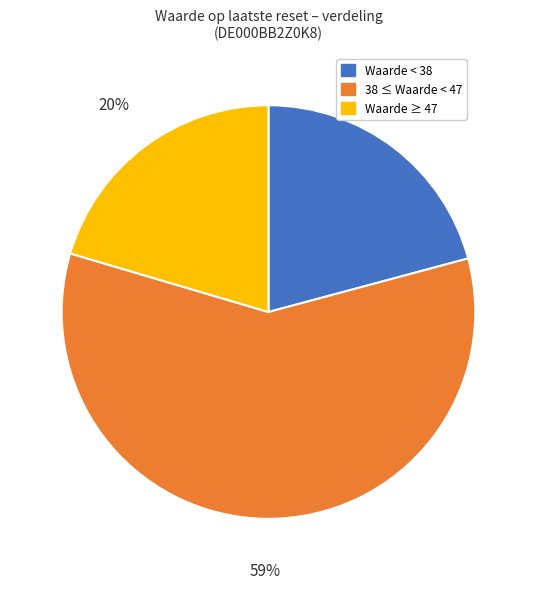

Count the number of slices in the pie.

3